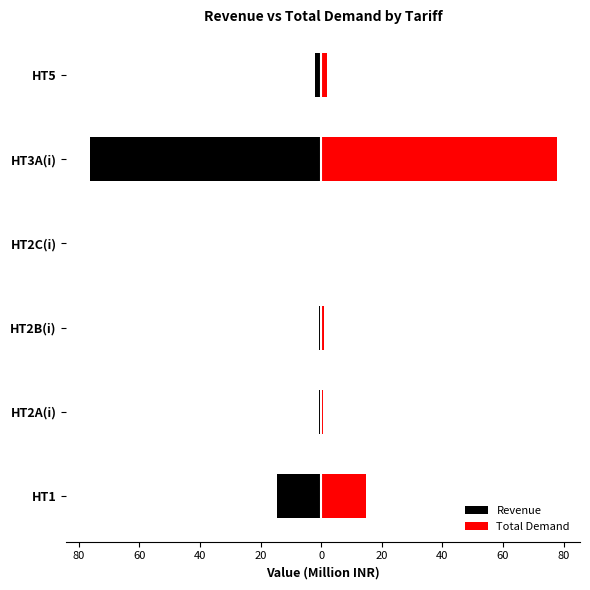

What is the sum of the Total Demand values at HT5 and HT1?

16.8